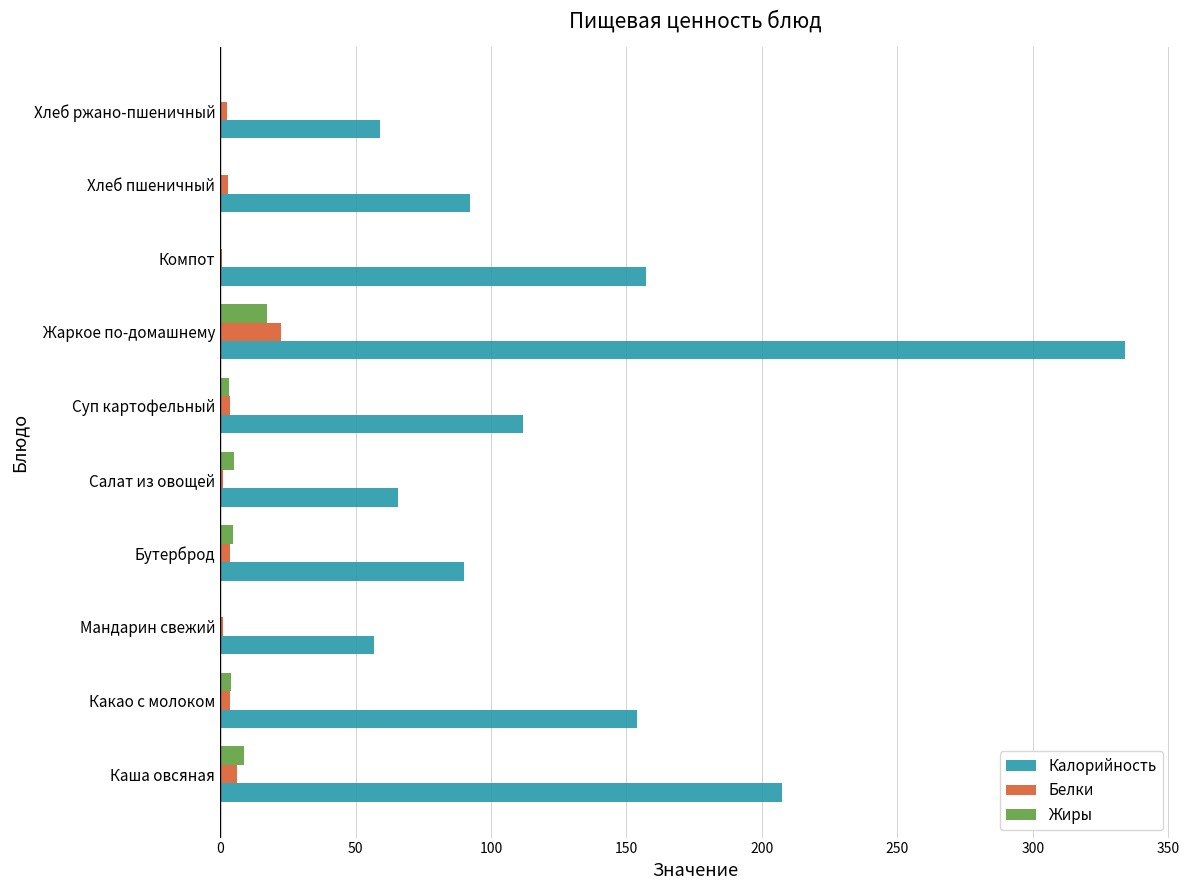

Between Каша овсяная and Салат из овощей, which series saw the biggest shift?

Калорийность